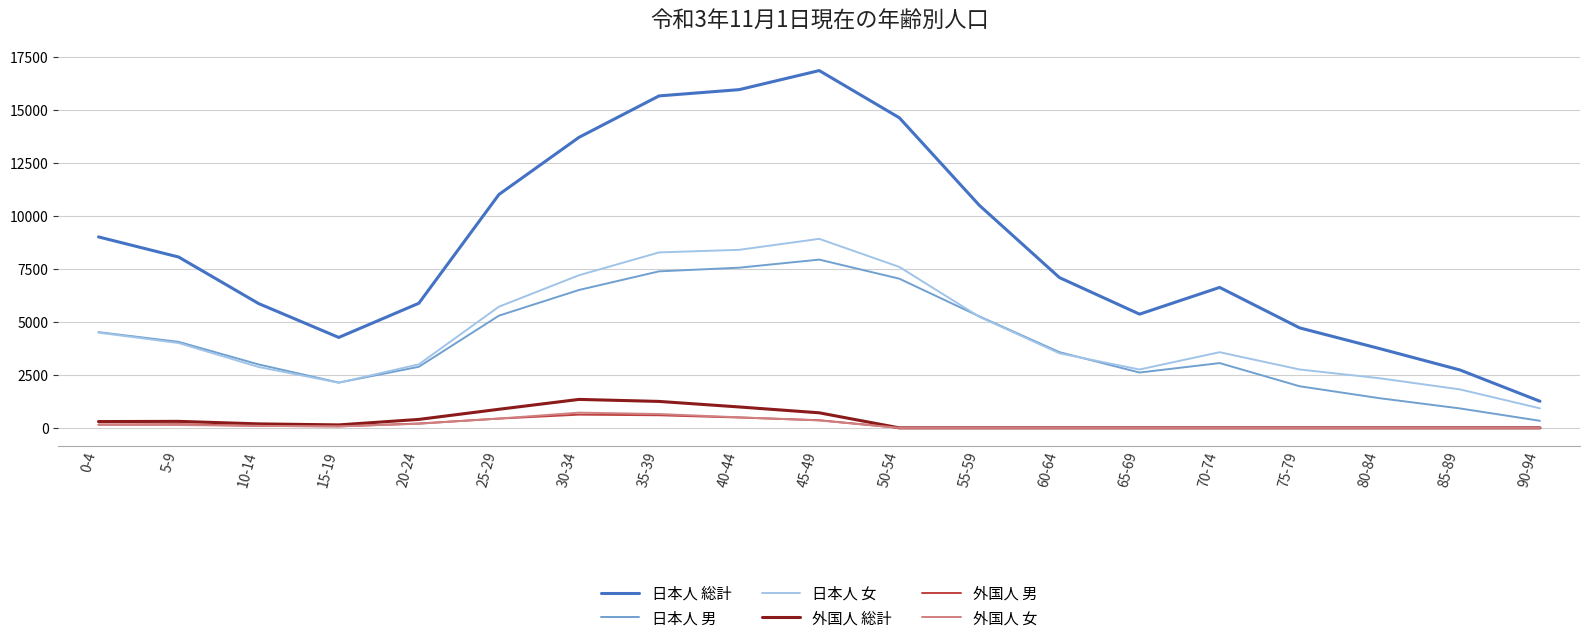

What is the total value across all series at 15-19?

8808